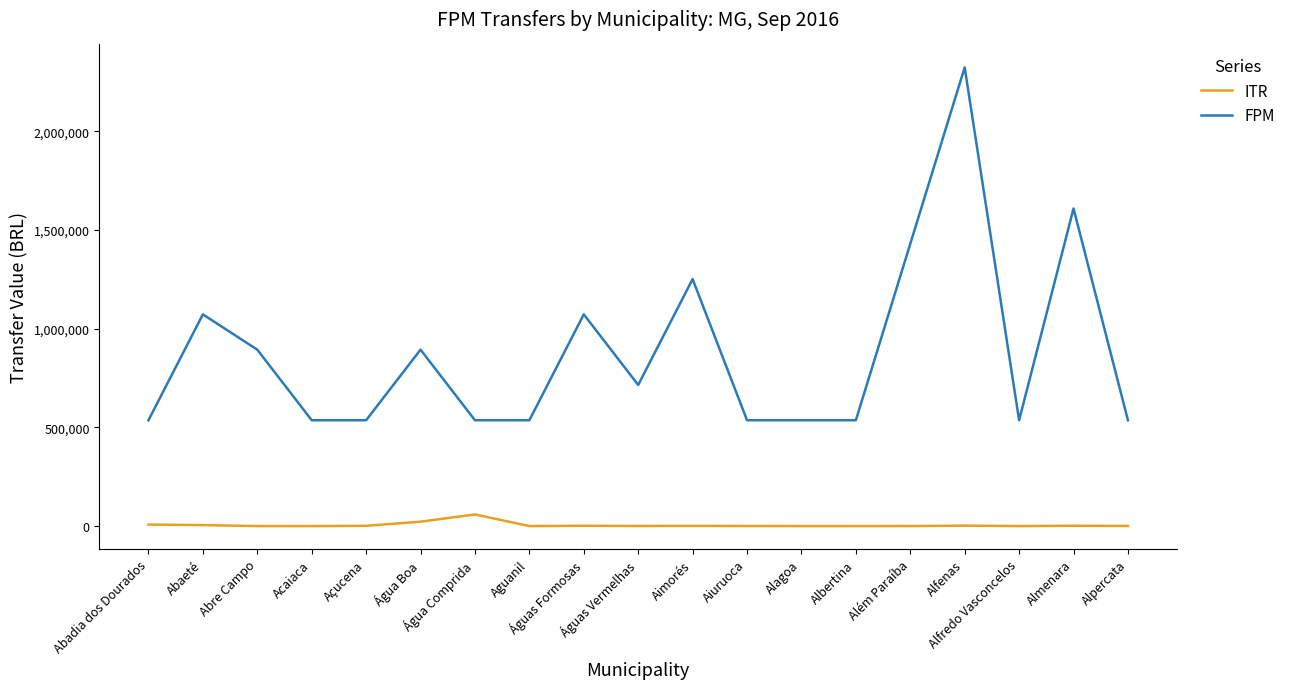

Where is the first local maximum for FPM?

Abaeté